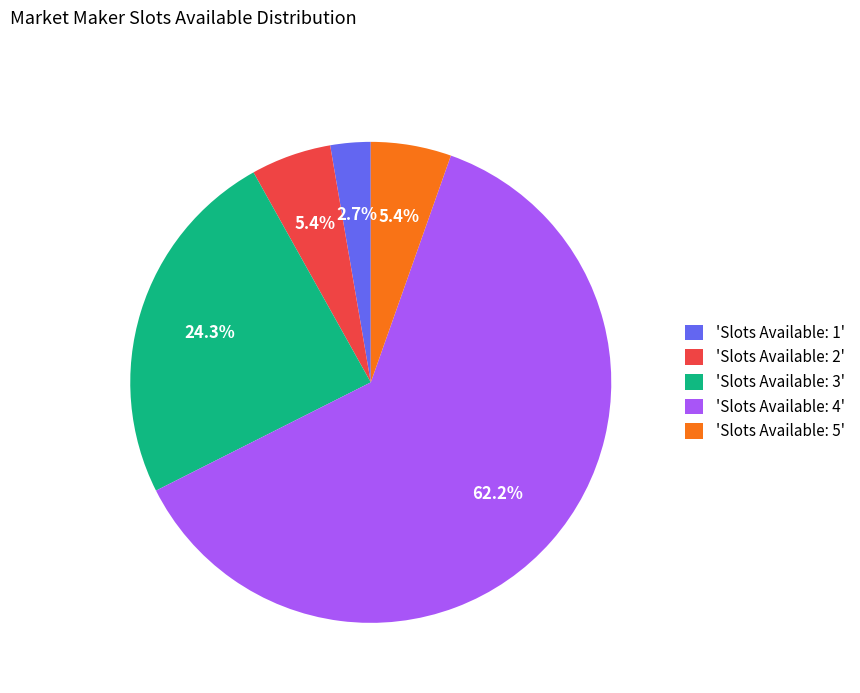

Which slice is the smallest?

'Slots Available: 1'